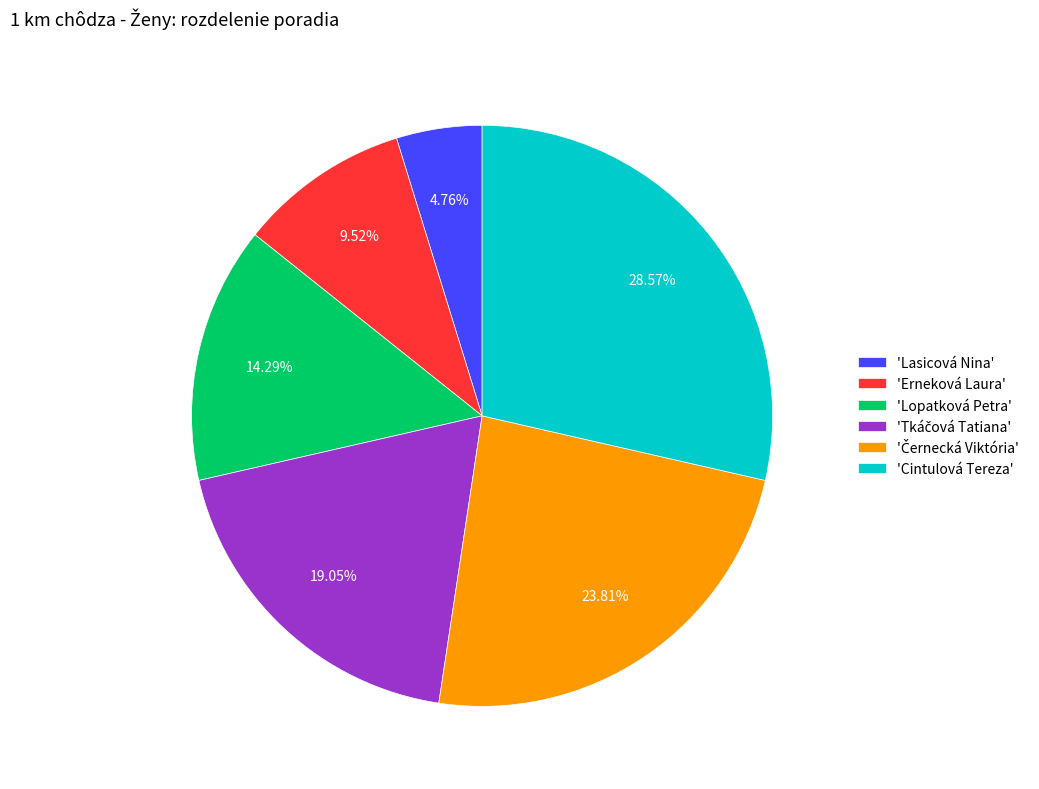

Combined, do 'Cintulová Tereza' and 'Lasicová Nina' account for over 50%?

No